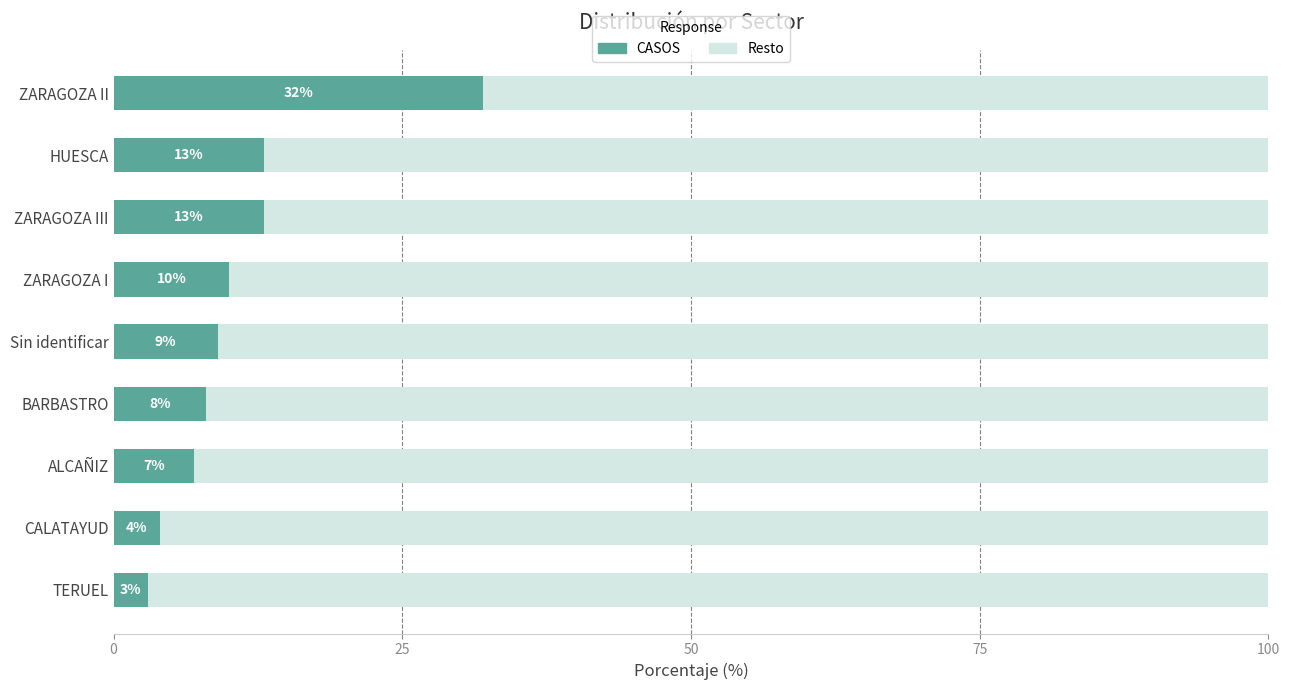

What is the minimum value for CASOS?

3